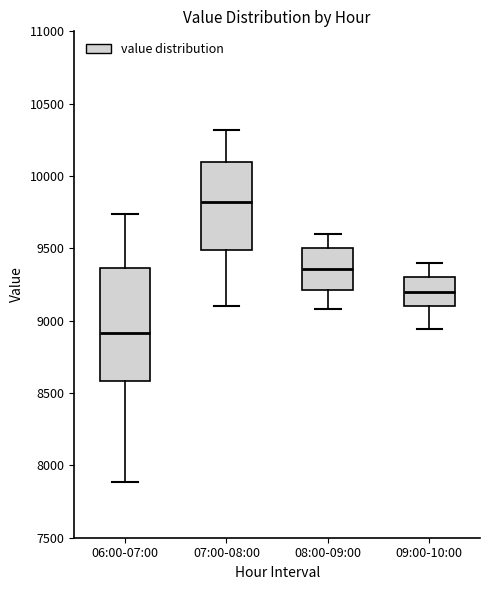

Which box has the lowest median line?

06:00-07:00